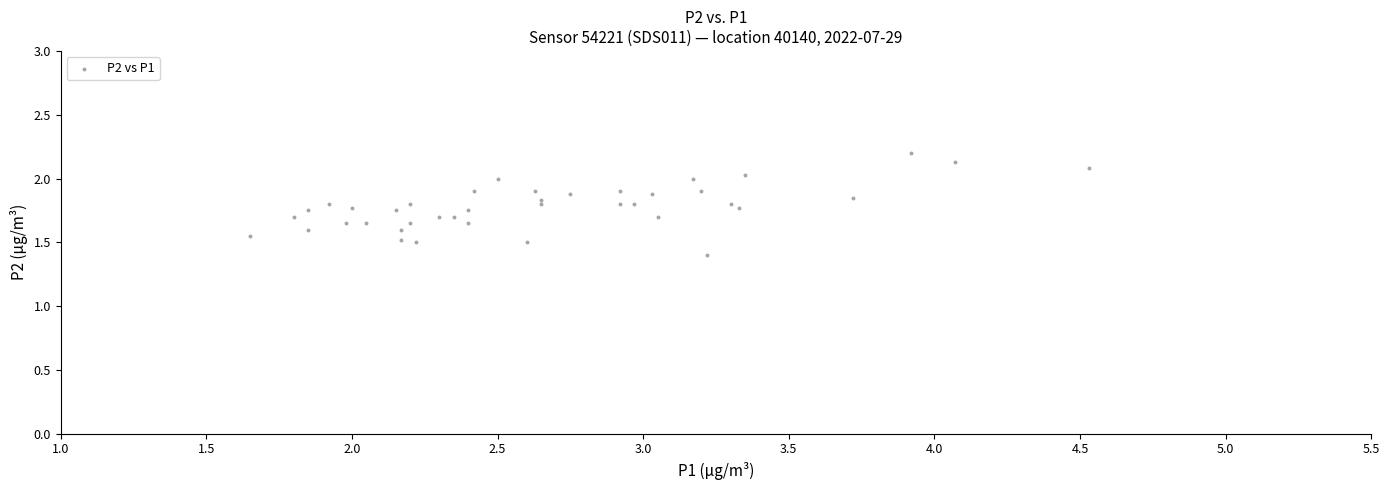

What is the range of Y values (max minus min)?

0.8